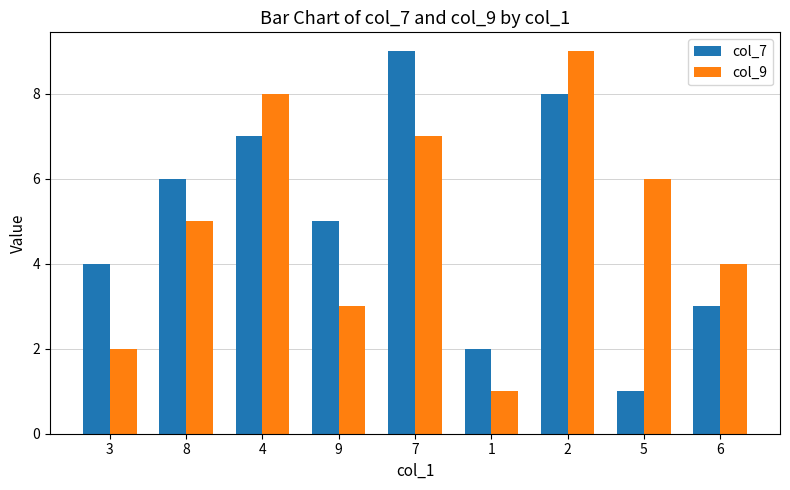

What is the average value of the col_7 series?

5